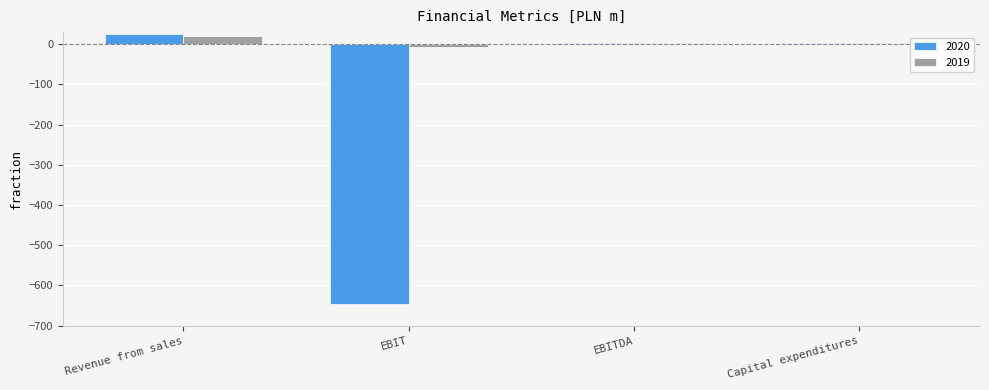

What is the average value of the 2019 series?

4.8